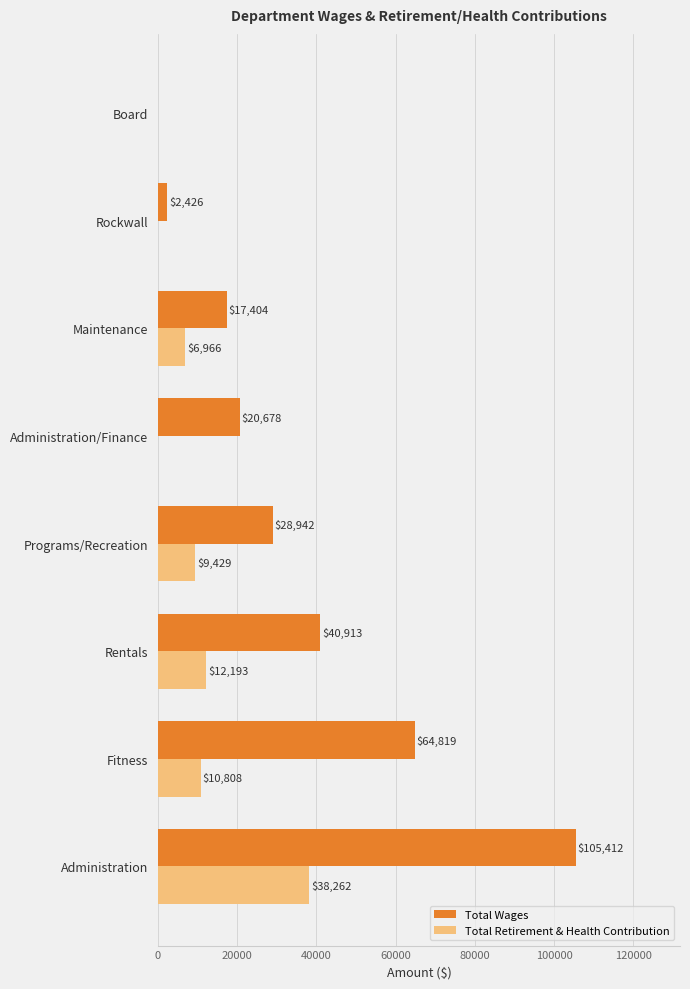

At which label is Total Wages closest to 52706?

Rentals